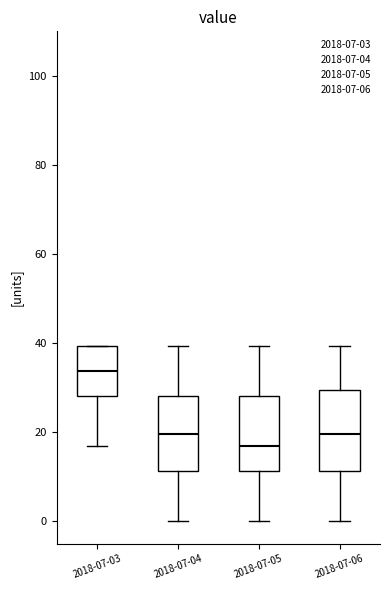

Where is the upper edge of the box for 2018-07-04 on the y-axis? The values are not printed on the chart, so give them approximately, as read against the axis.

28